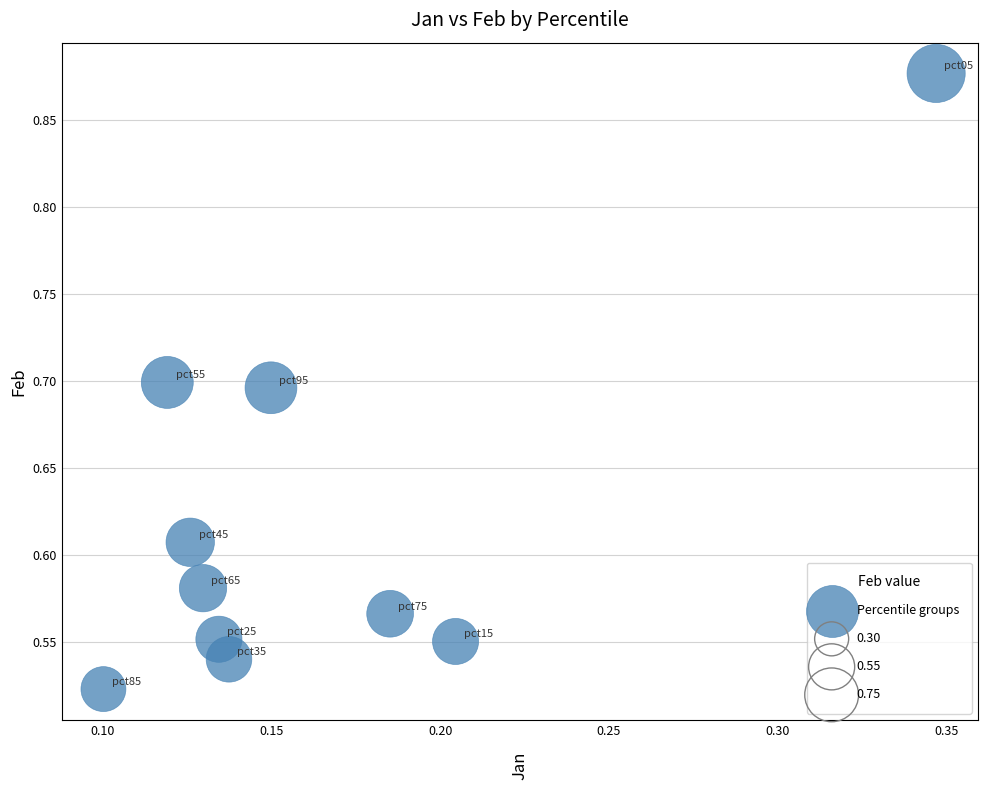

What is the range of Y values (max minus min)?

0.4